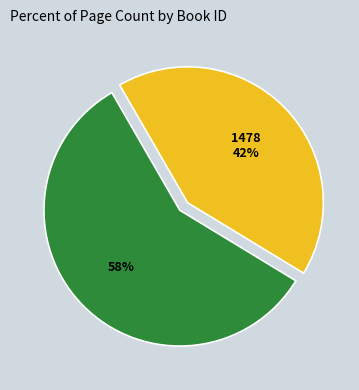

To the nearest percent, what is the average slice percentage?

50%